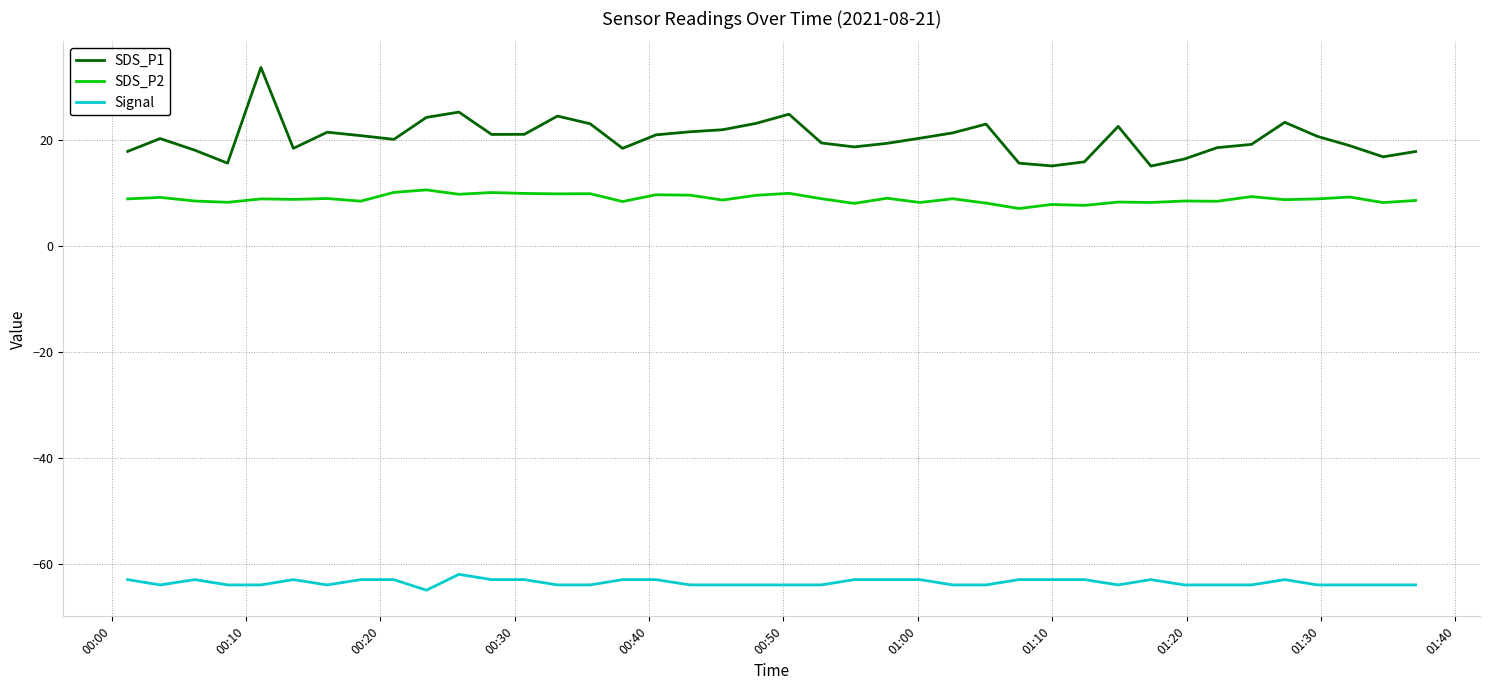

Does the chart display data point markers on the line(s)?

No